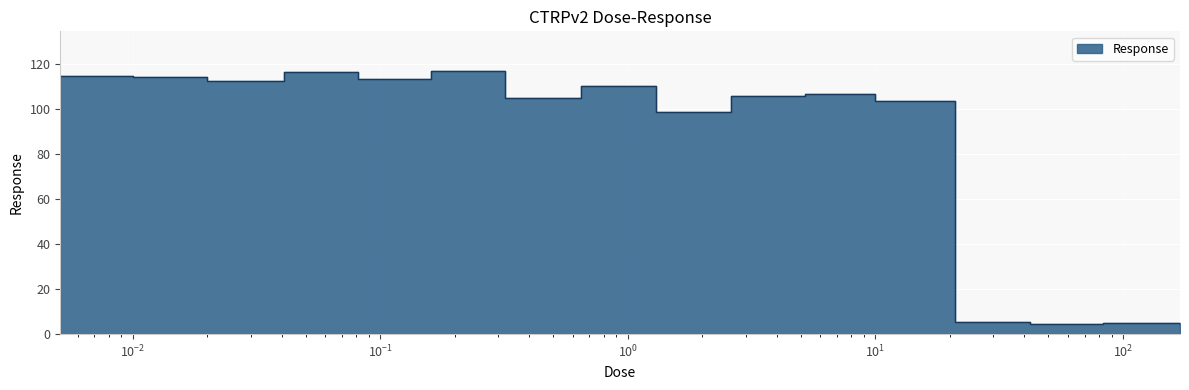

True or false: the data shows 114.8 at 0.0051.

True